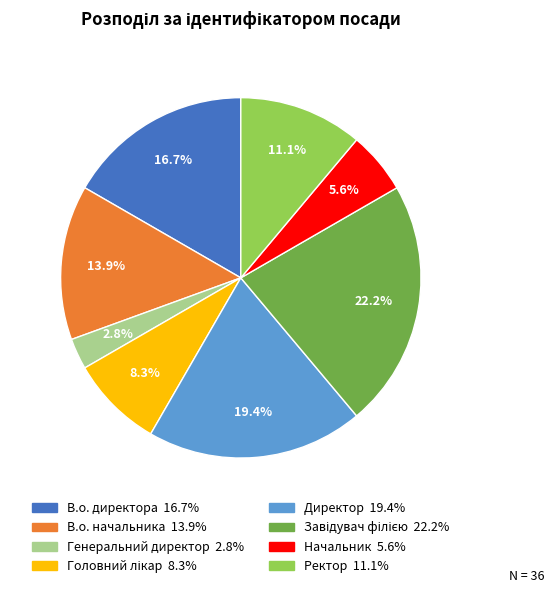

Combined, do В.о. начальника and Генеральний директор account for over 50%?

No